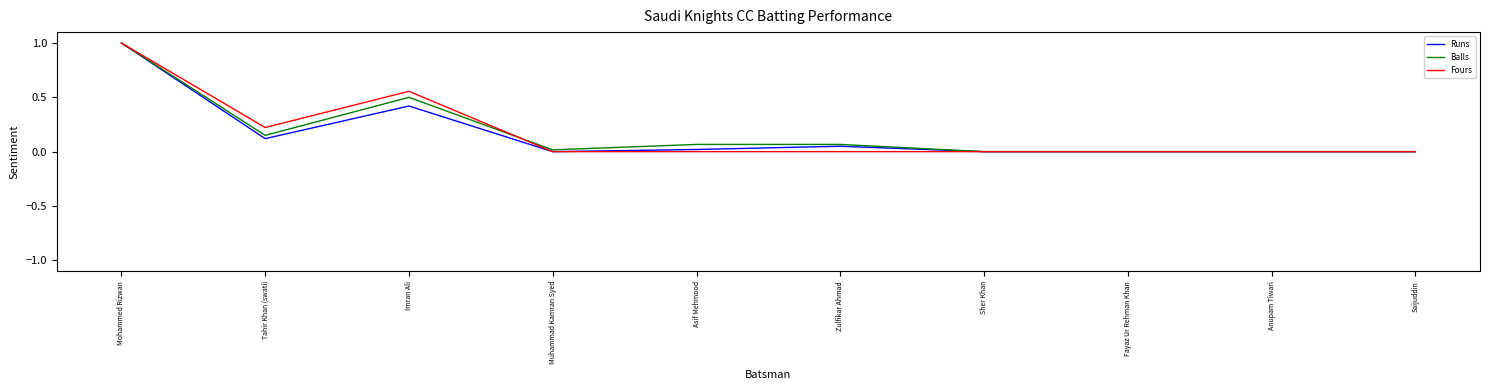

What is the greatest value displayed?

1.0